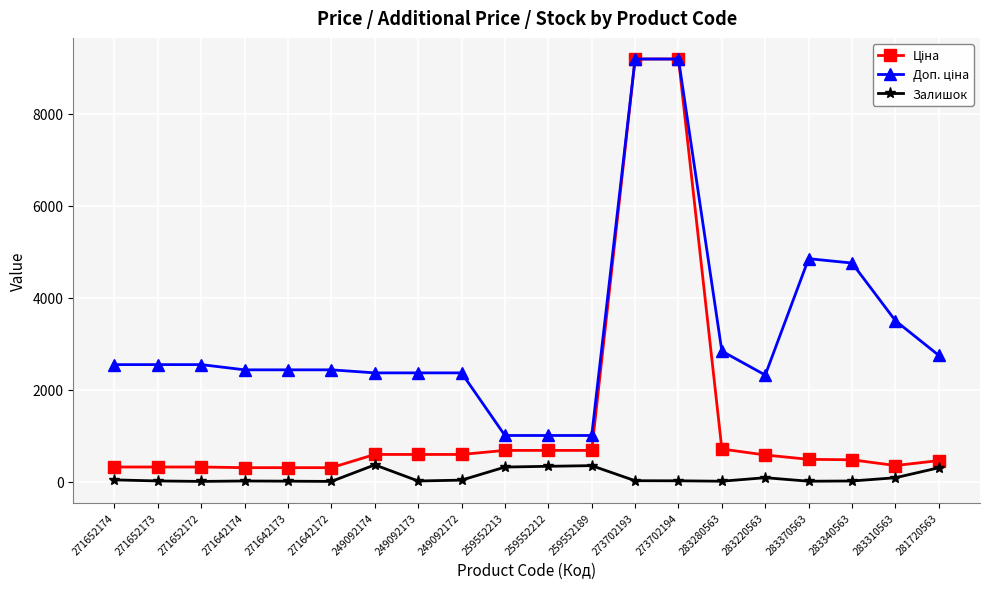

True or false: Залишок has a value of 38.0 at 271652174.

True